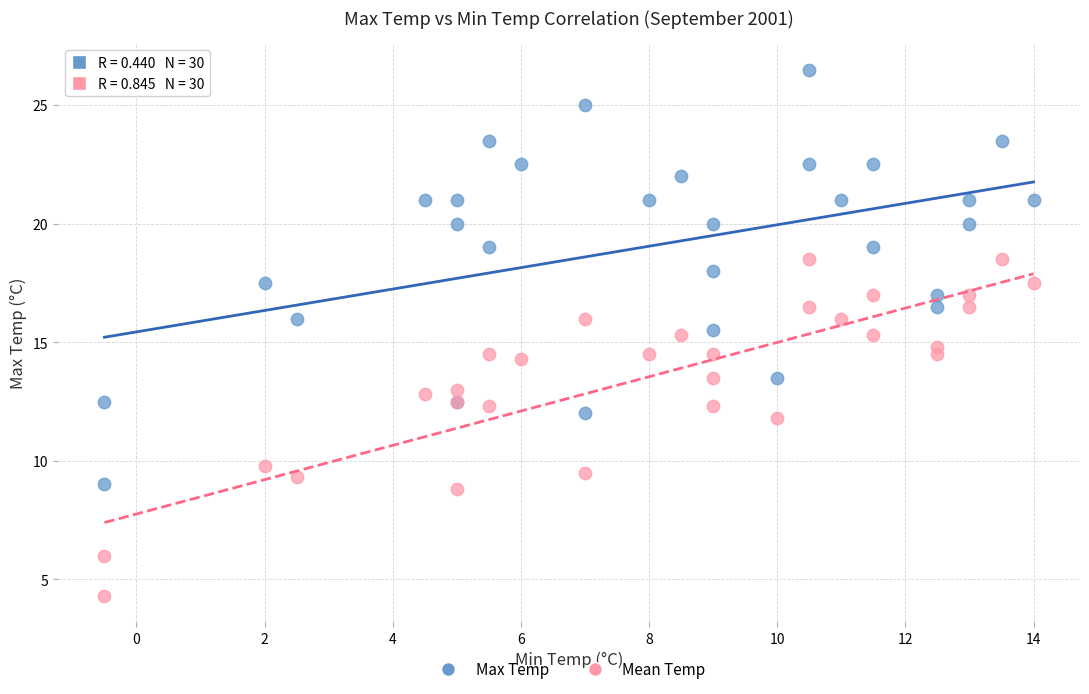

What is the X range (max minus min) for the scatter plot?

14.5